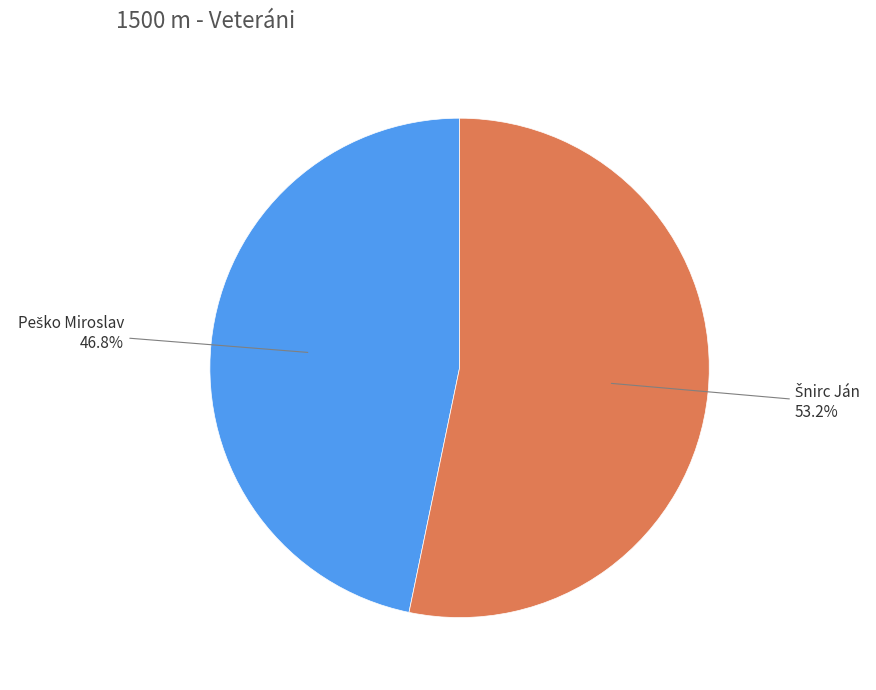

Does any single category account for the majority?

Yes